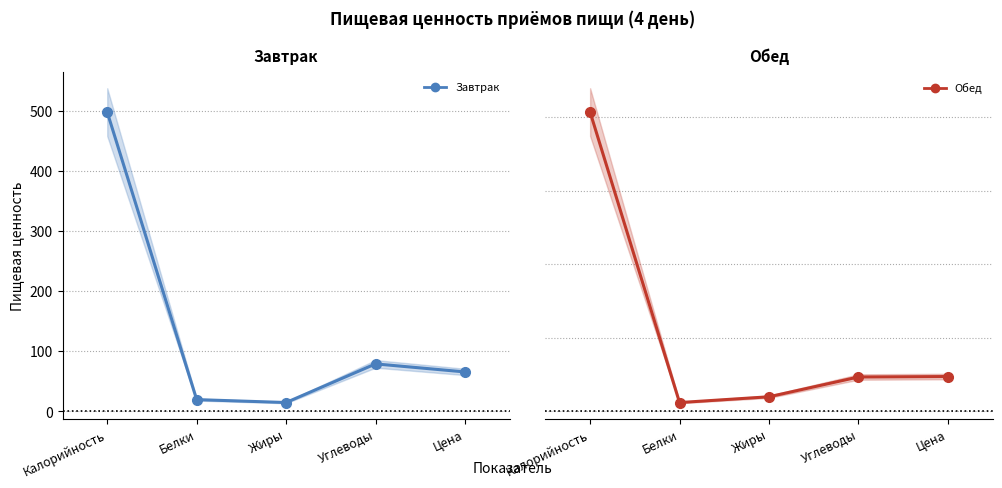

Read the Обед value at Калорийность.

813.5